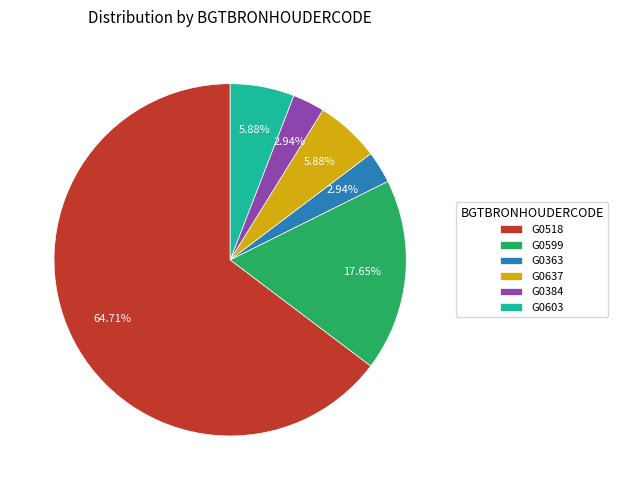

How many slices are in this pie chart?

6